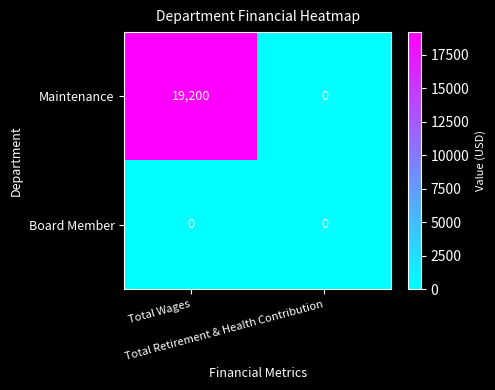

What is the average value of the Maintenance series?

9600